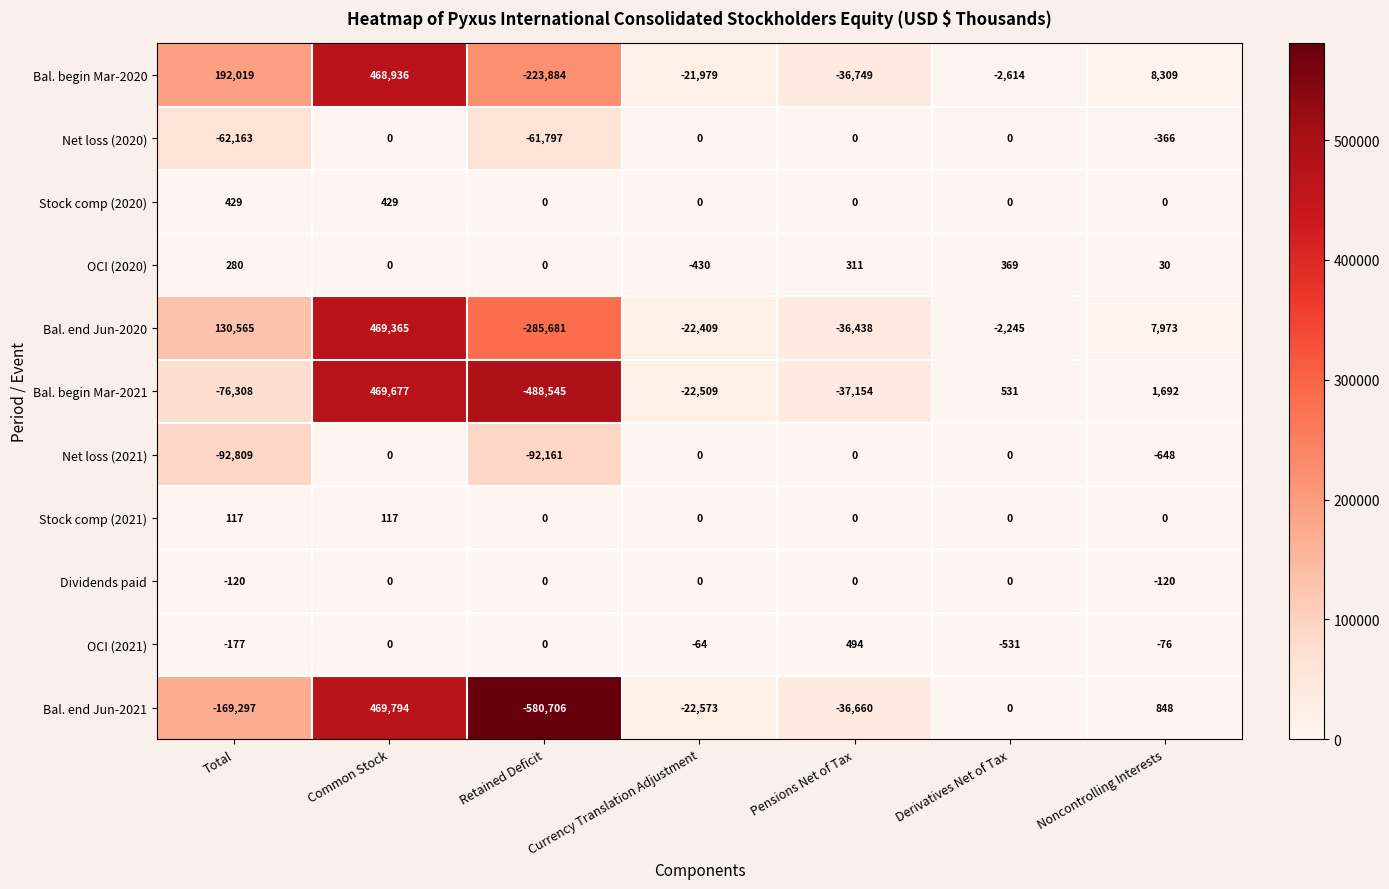

What is the total value across all series at Noncontrolling Interests?

17642